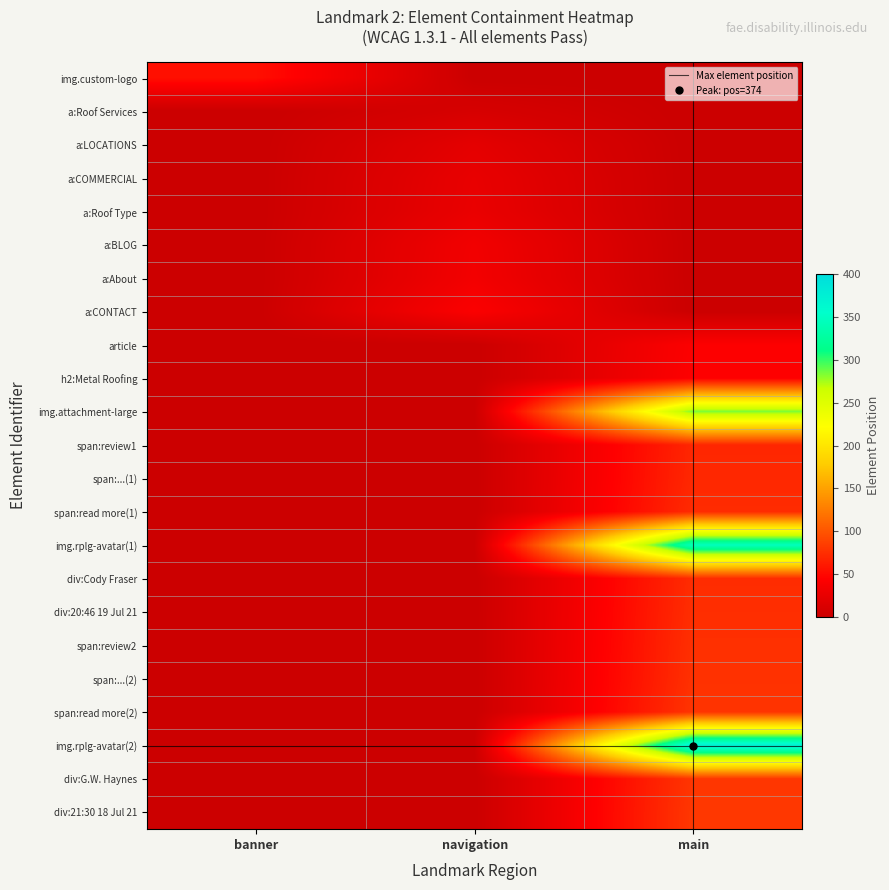

What is the greatest value displayed?

374